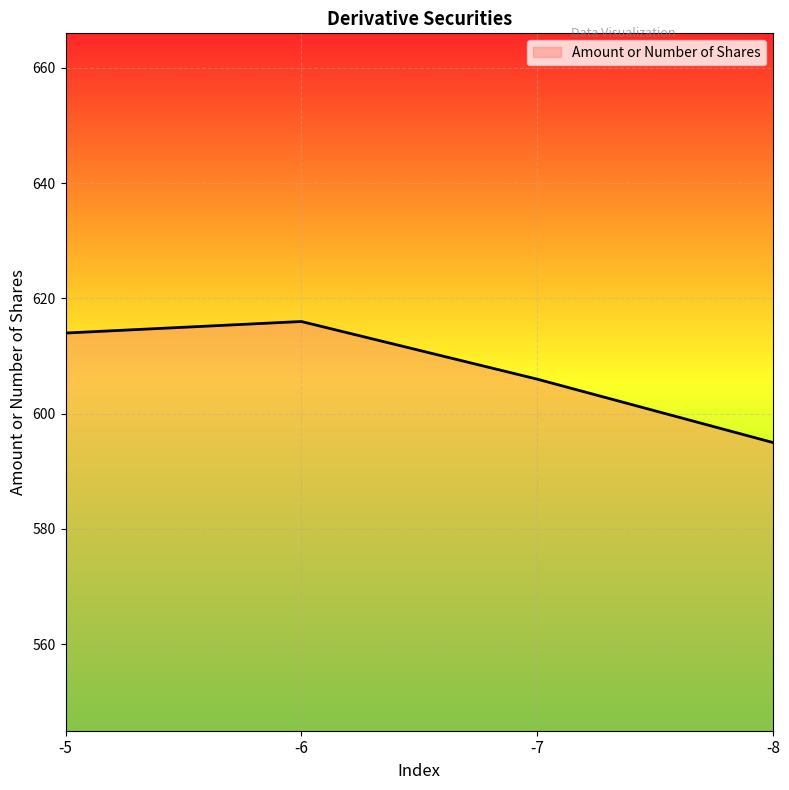

At which category does the chart reach its peak across all series?

-6